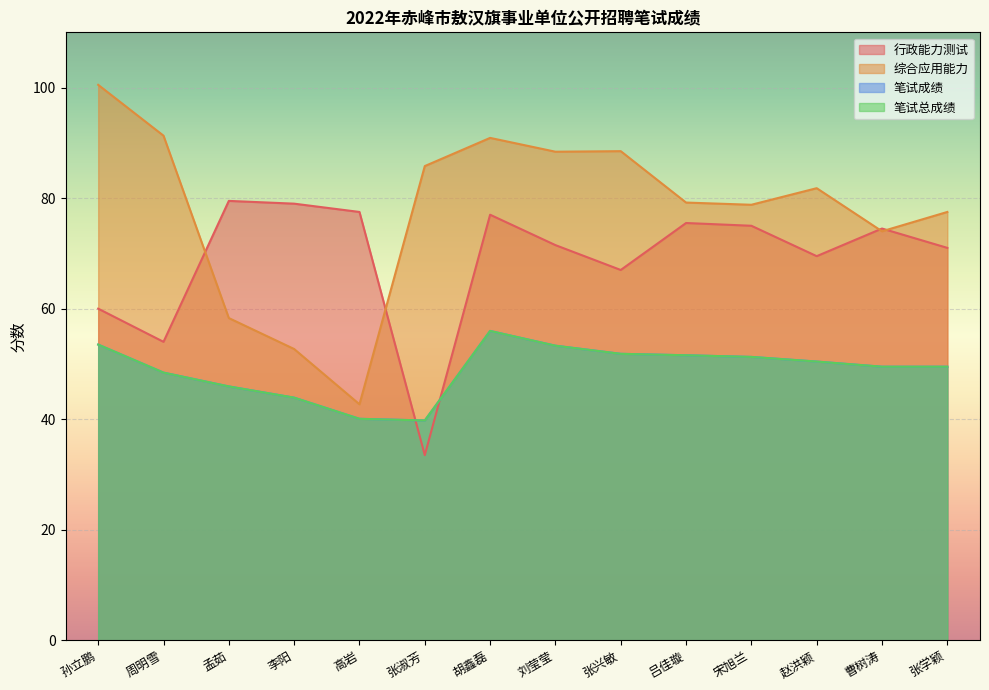

Does the chart display data point markers on the line(s)?

No